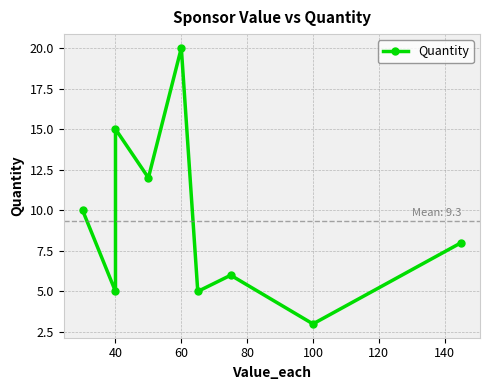

How many interior local peaks (higher than both neighbors) does the data have?

3